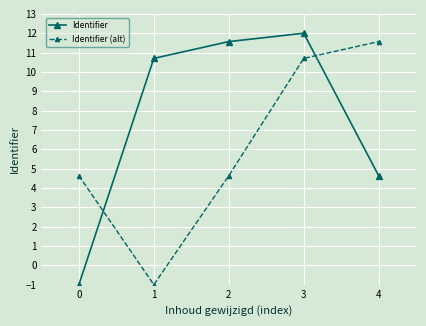

The Identifier series shows 7.4 at 4. True or false?

False